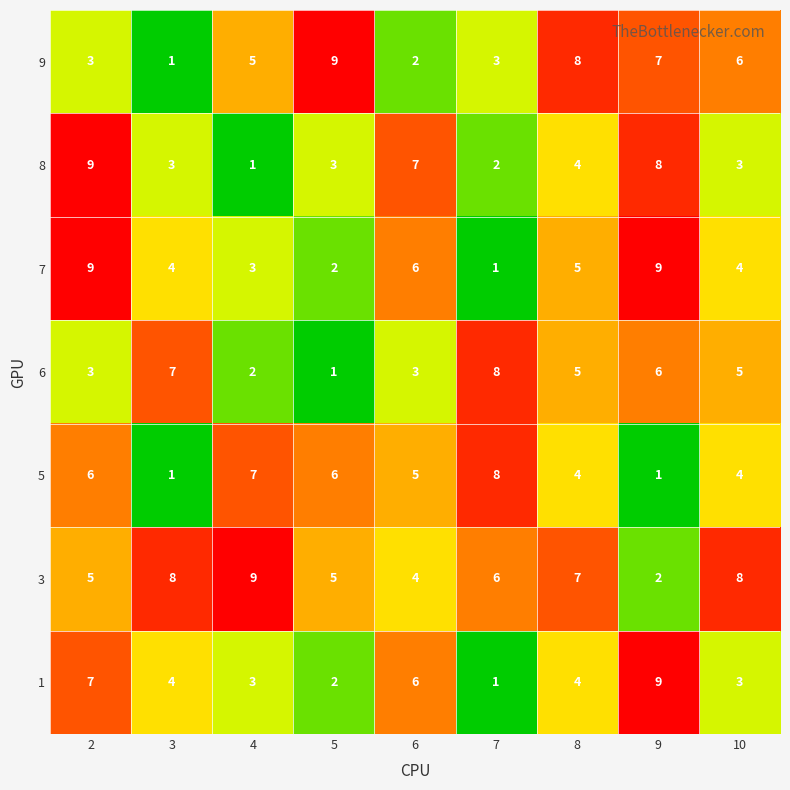

What is the total value across all series at 8?

37